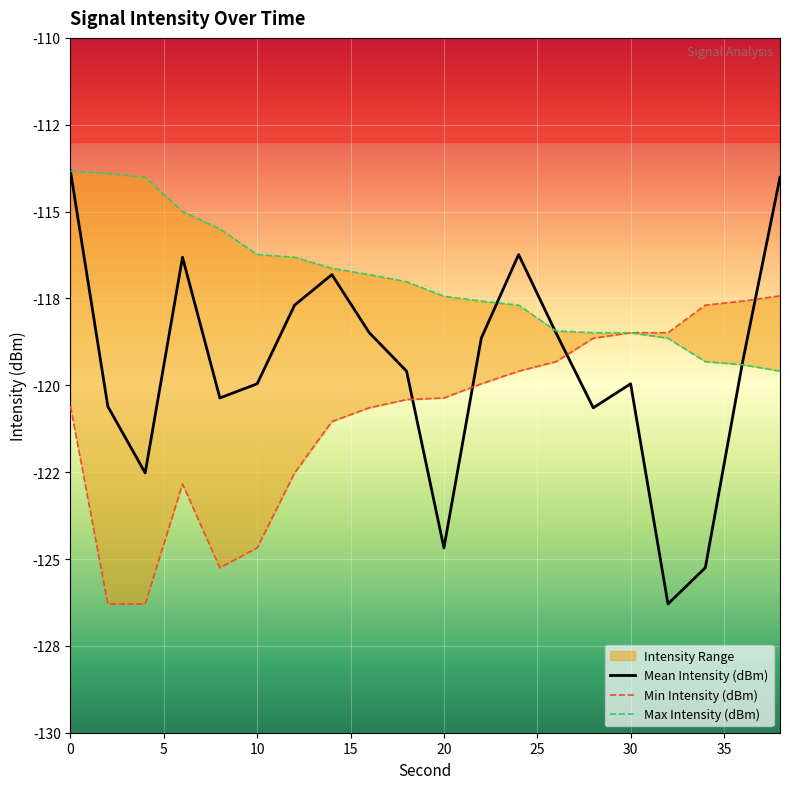

The Min Intensity (dBm) series shows -124.7 at 10. True or false?

True